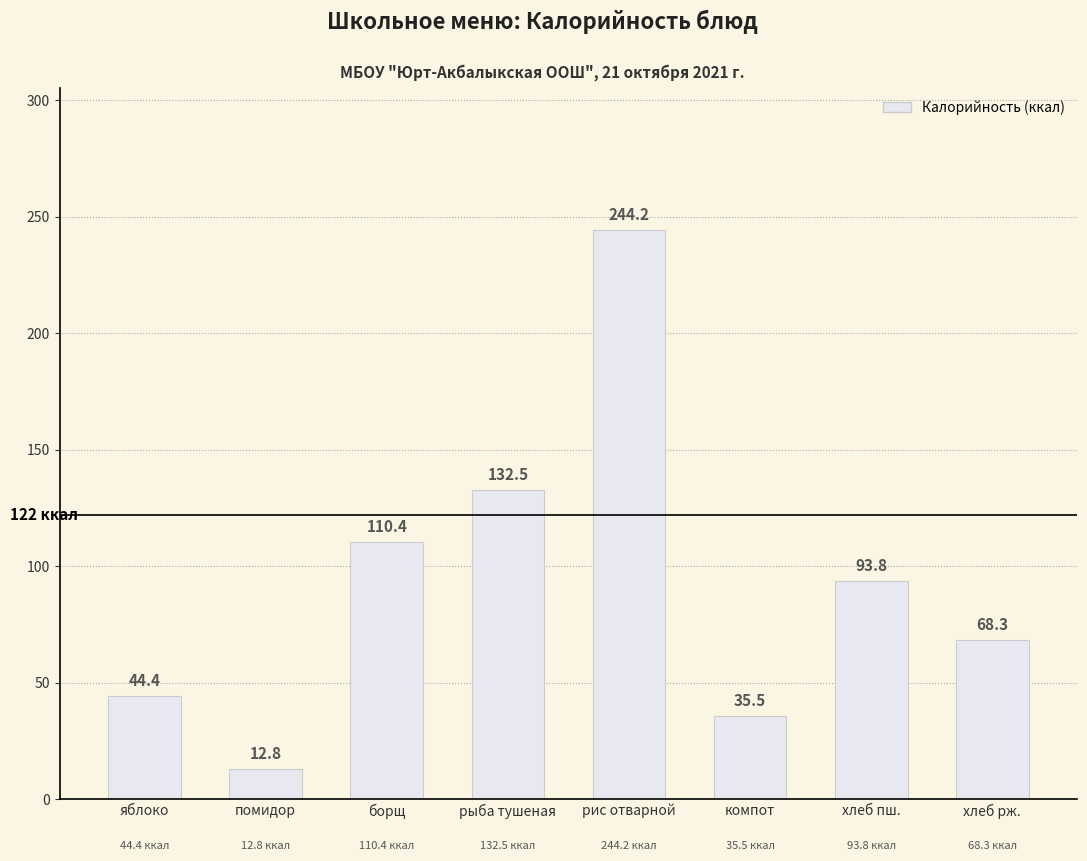

At which label does the data first exceed 93?

борщ